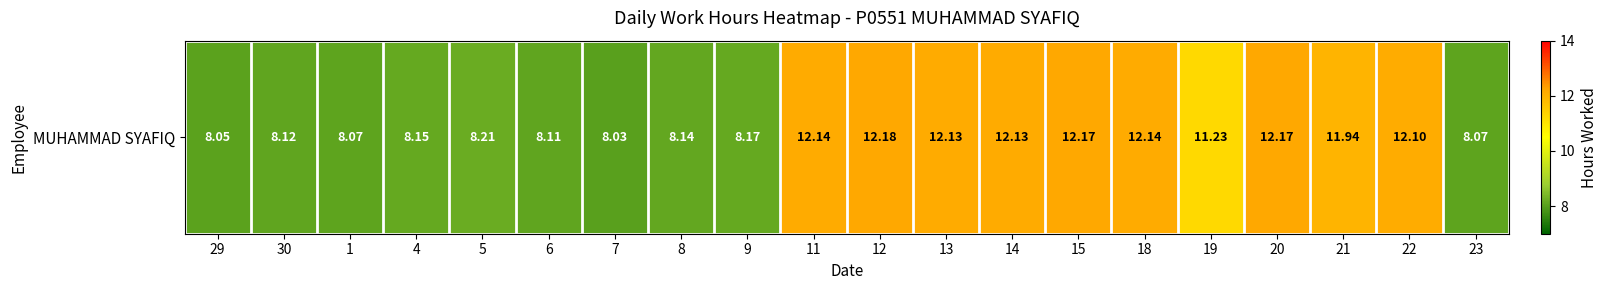

Count the number of categories in the chart.

20